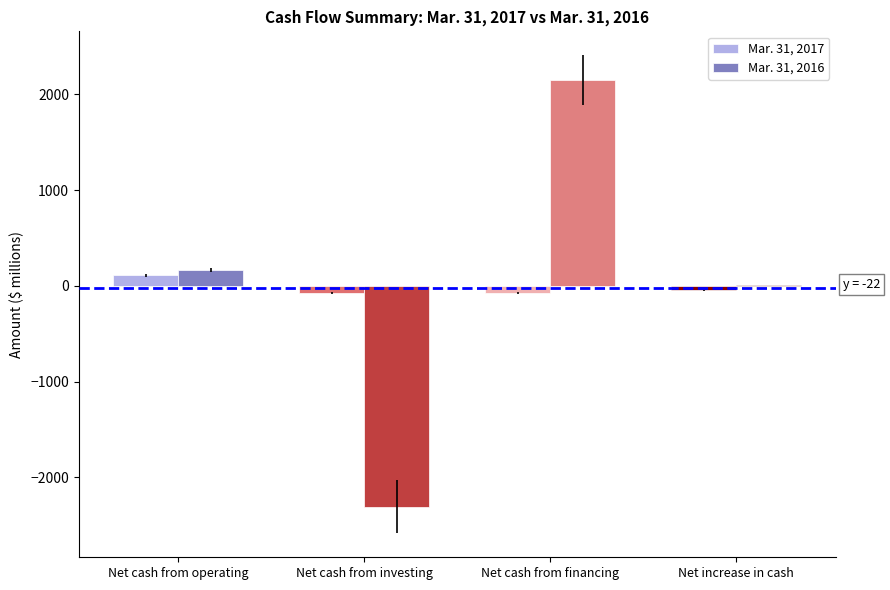

Which series has the largest total across all categories?

Mar. 31, 2016